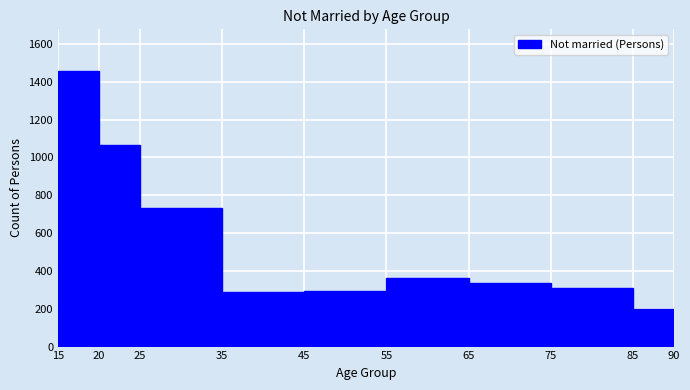

Reading left to right, transcribe this chart: for each bar, give the range it covers on the x-axis and its height. The values are not printed on the chart, so give them approximately, as read against the axis.

15 to 20: 1460
20 to 25: 1060
25 to 35: 740
35 to 45: 280
45 to 55: 300
55 to 65: 360
65 to 75: 340
75 to 85: 300
85 to 90: 200